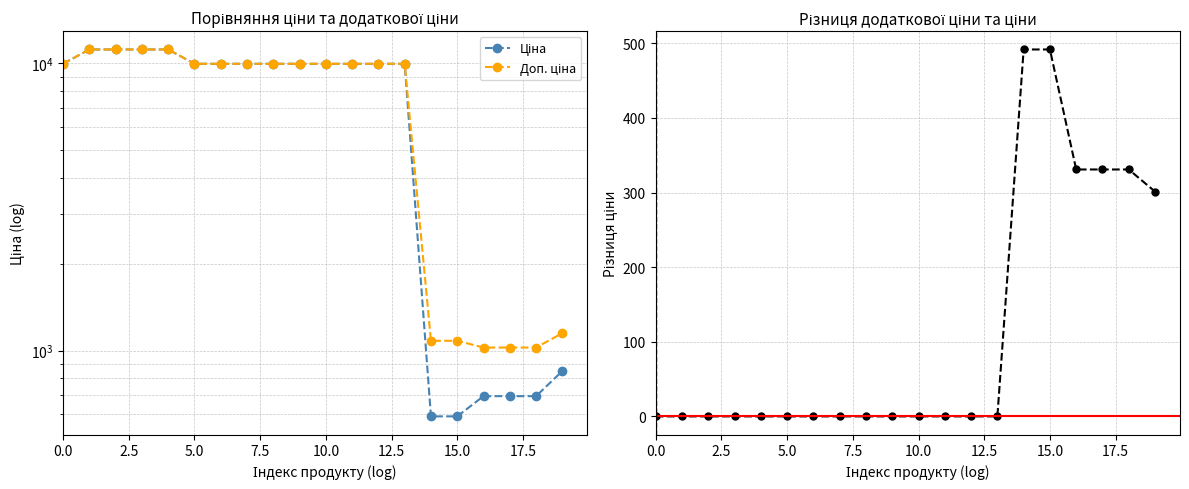

Reading left to right, transcribe all the data shown in this chart.

Ціна: 9975.0	11188.2	11188.2	11188.2	11188.2	9975.0	9975.0	9975.0	9975.0	9975.0	9975.0	9975.0	9975.0	9975.0	589.9	589.9	693.7	693.7	693.7	848.4
Доп. ціна: 9975.0	11188.2	11188.2	11188.2	11188.2	9975.0	9975.0	9975.0	9975.0	9975.0	9975.0	9975.0	9975.0	9975.0	1081.7	1081.7	1024.6	1024.6	1024.6	1149.7
Різниця (Доп. ціна - Ціна): 0.0	0.0	0.0	0.0	0.0	0.0	0.0	0.0	0.0	0.0	0.0	0.0	0.0	0.0	491.7	491.7	330.9	330.9	330.9	301.3